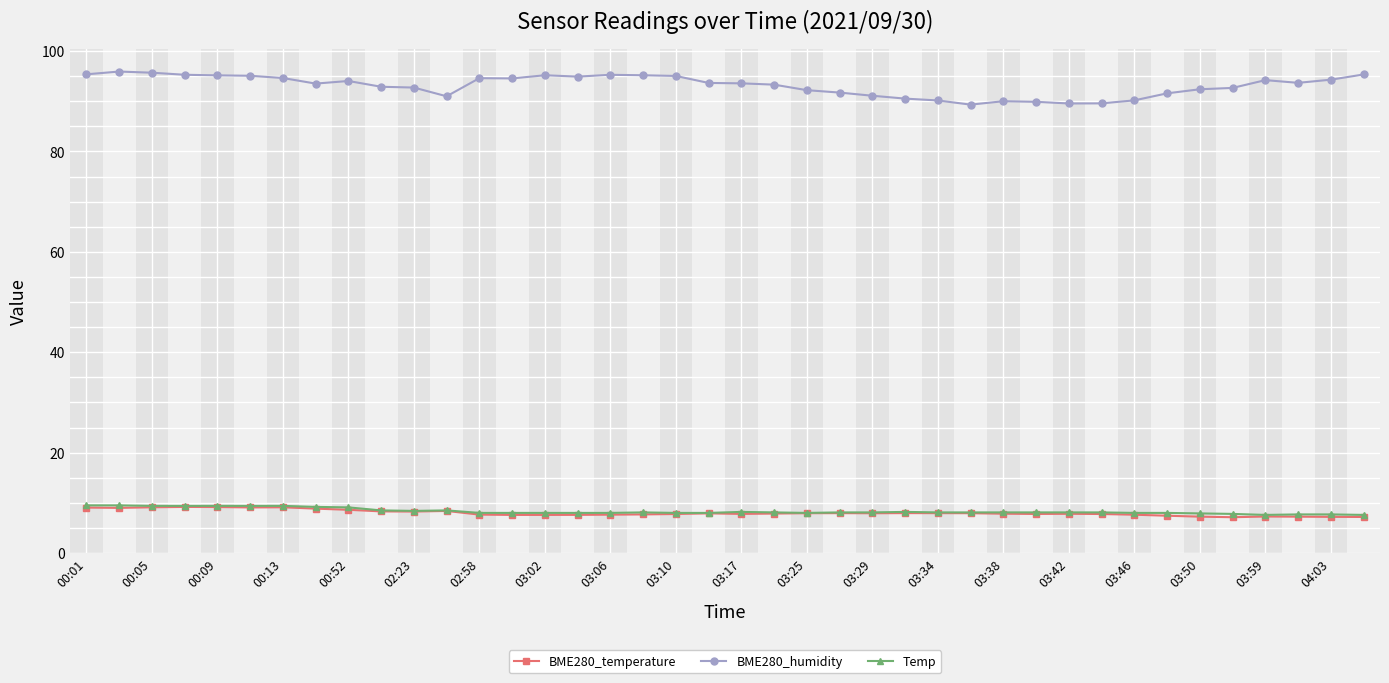

True or false: Temp and BME280_temperature cross at least once.

False